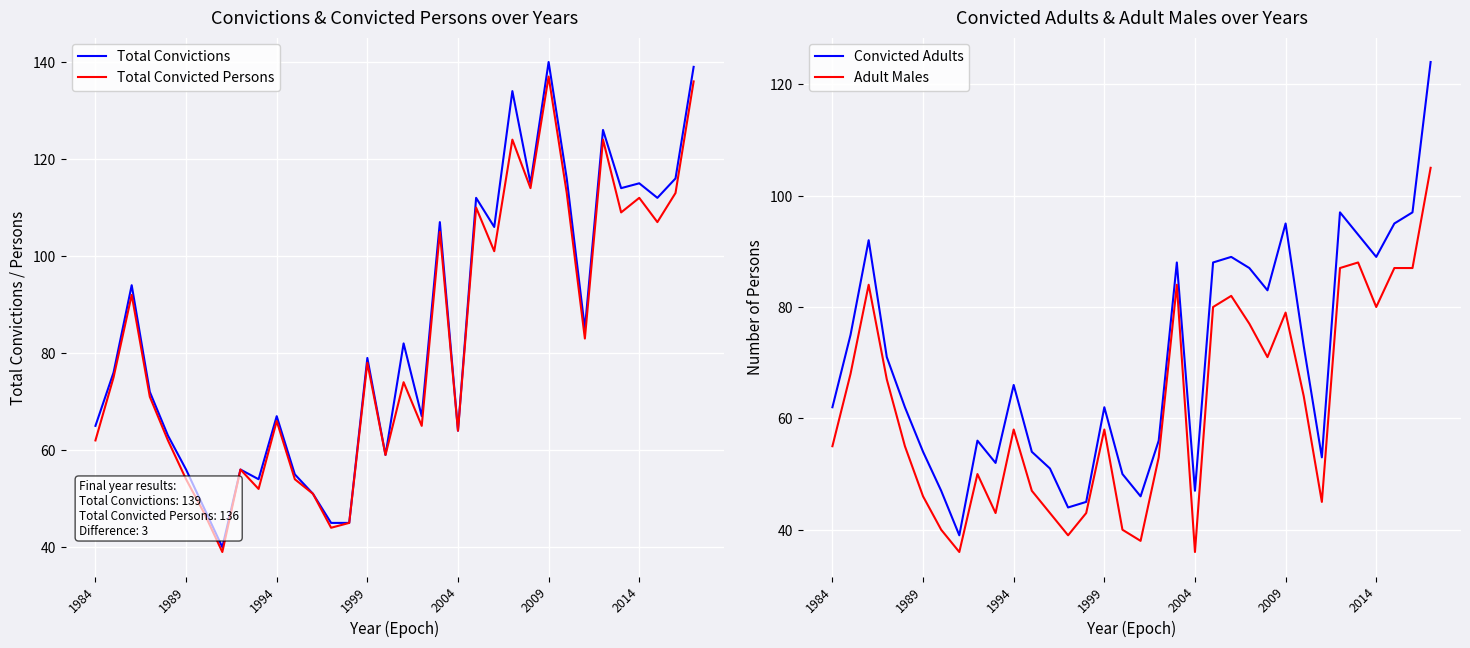

What is the label of the 1st point from the left?

1984